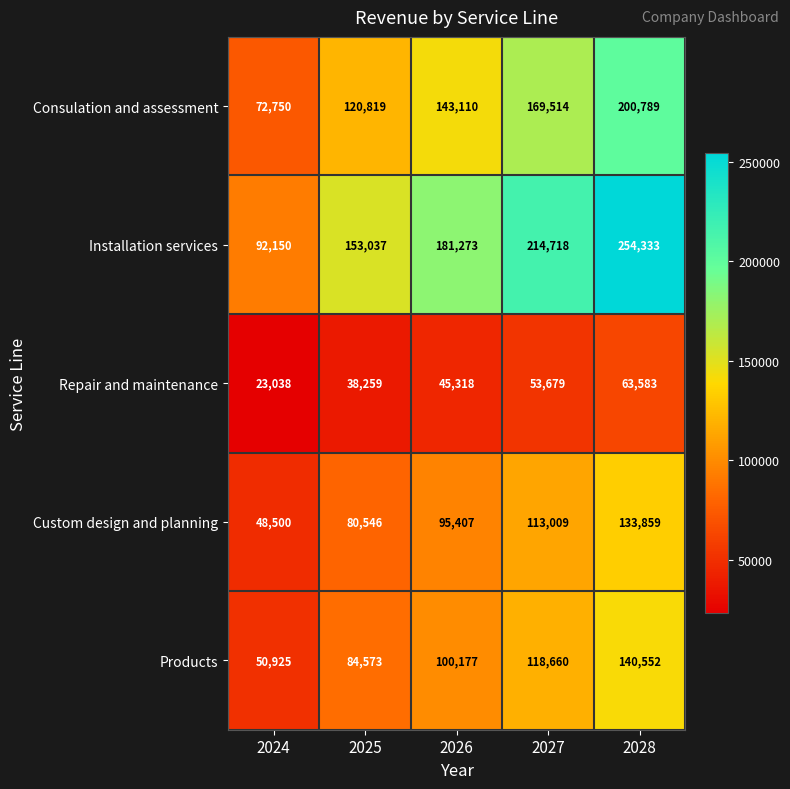

Reading left to right, list all the values displayed in this chart.

Consulation and assessment: 2024=72750	2025=120819	2026=143110	2027=169514	2028=200789
Installation services: 2024=92150	2025=153037	2026=181273	2027=214718	2028=254333
Repair and maintenance: 2024=23038	2025=38259	2026=45318	2027=53679	2028=63583
Custom design and planning: 2024=48500	2025=80546	2026=95407	2027=113009	2028=133859
Products: 2024=50925	2025=84573	2026=100177	2027=118660	2028=140552